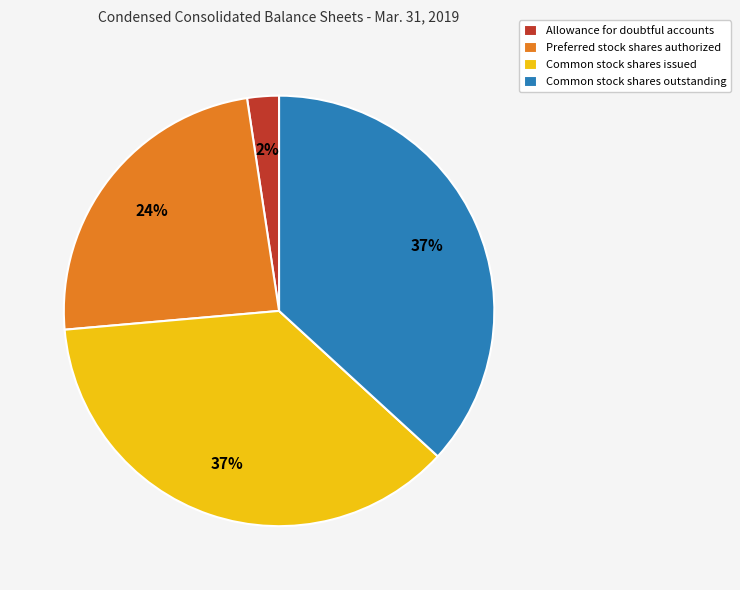

Do Common stock shares issued and Preferred stock shares authorized together represent more than half of the pie?

Yes